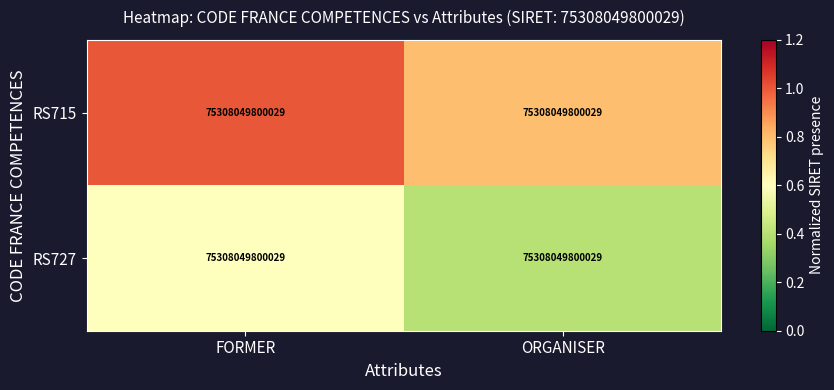

At which category does the chart reach its peak across all series?

FORMER